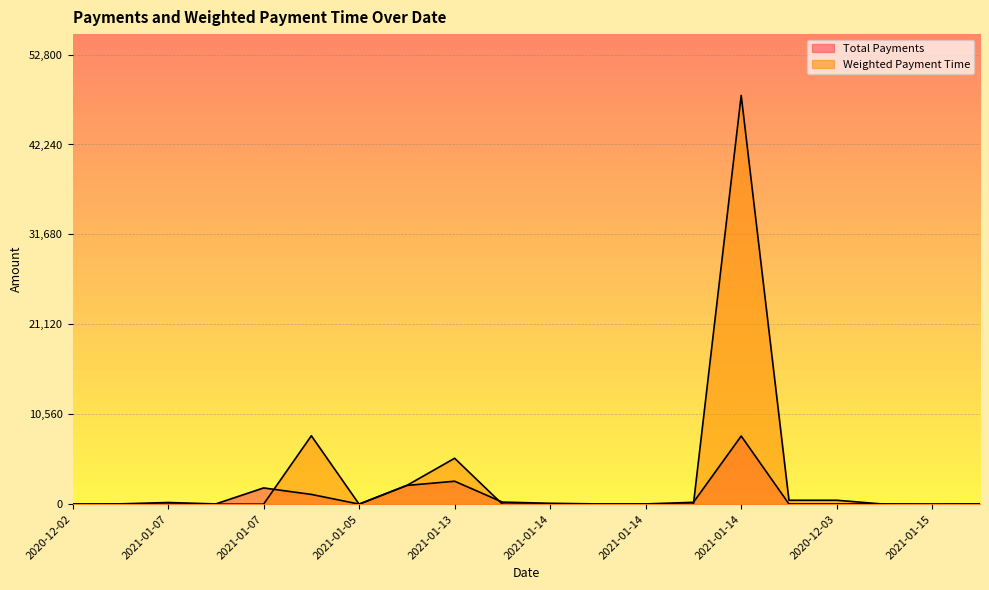

What are all the series names shown in the legend?

Total Payments, Weighted Payment Time